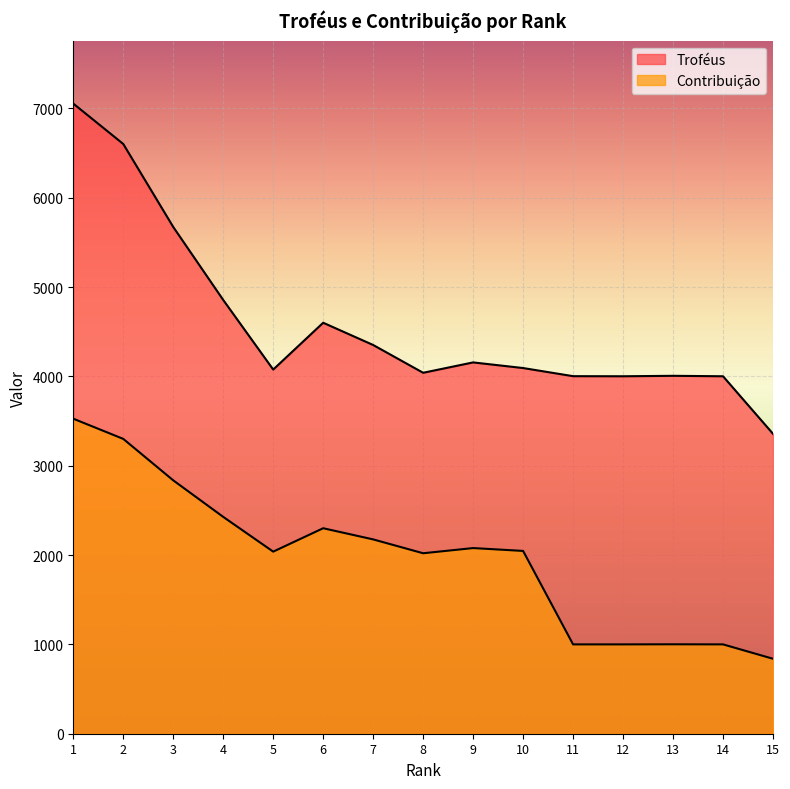

Reading left to right, extract all data points from this chart.

Troféus: 7053	6601	5672	4855	4076	4600	4351	4040	4156	4093	4002	4001	4006	4001	3357
Contribuição: 3526	3300	2836	2427	2038	2300	2175	2020	2078	2046	1000	1000	1001	1000	839